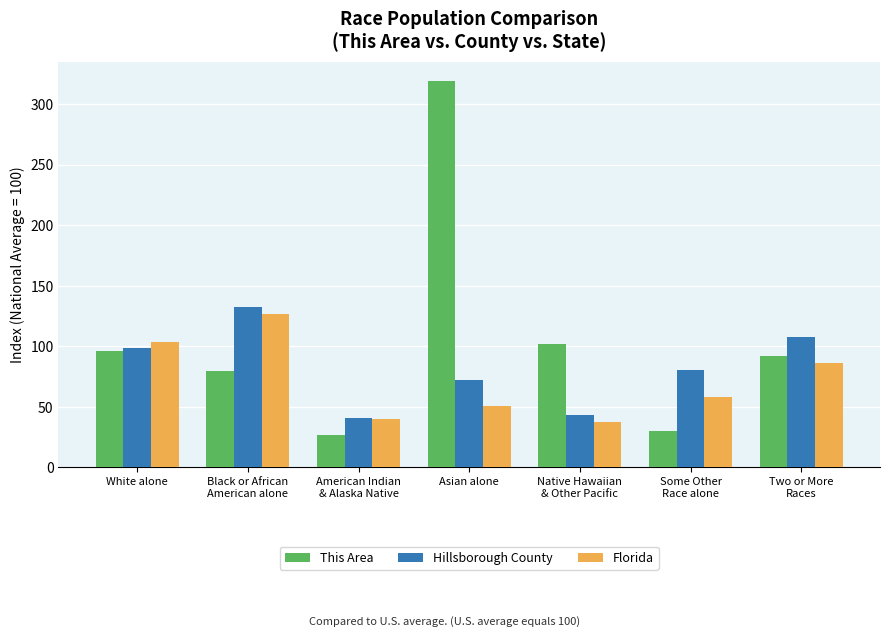

Which series has the largest range (max minus min)?

This Area